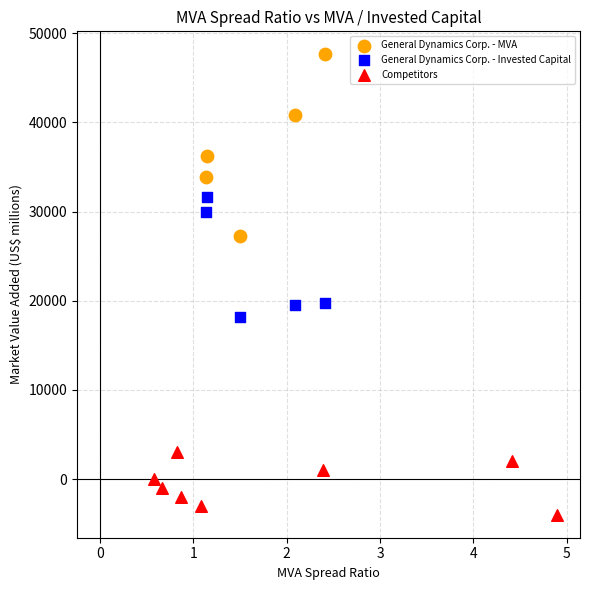

What are all the series names shown in the legend?

General Dynamics Corp. - MVA, General Dynamics Corp. - Invested Capital, Competitors